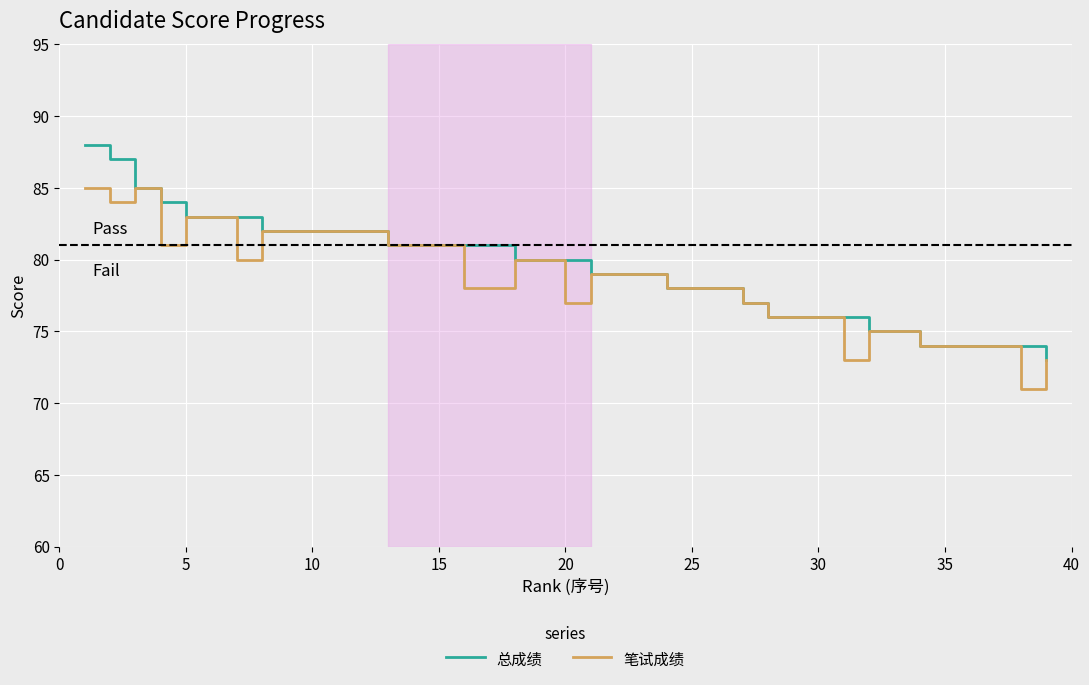

What are all the series names shown in the legend?

总成绩, 笔试成绩